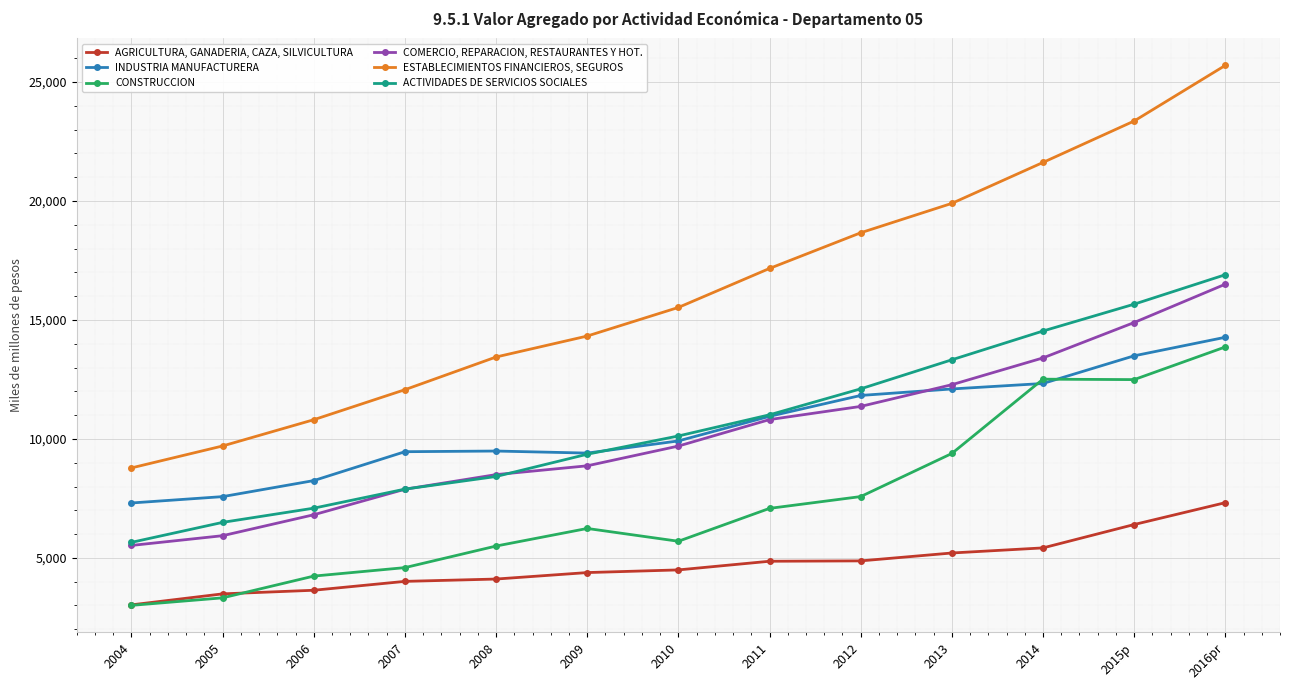

Which series has the largest range (max minus min)?

ESTABLECIMIENTOS FINANCIEROS, SEGUROS